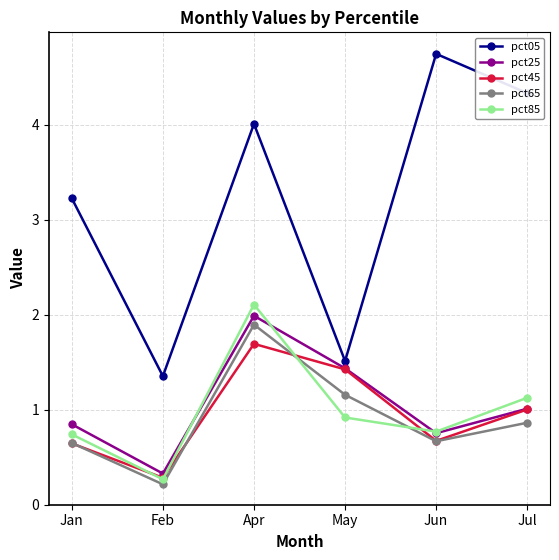

What value does the pct85 series have at Jul?

1.1